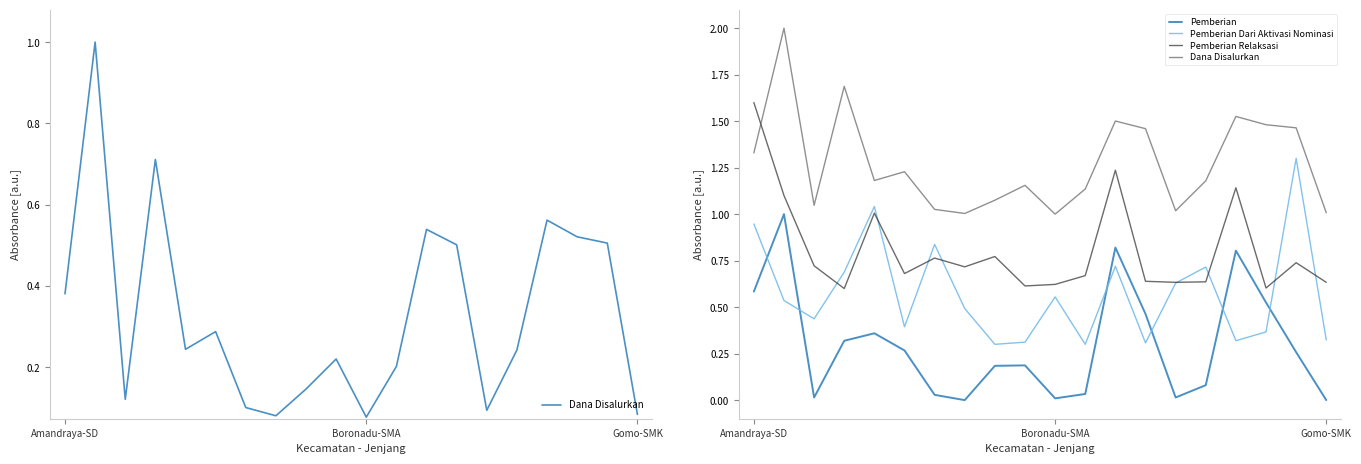

How many intersections are there between Pemberian Dari Aktivasi Nominasi and Pemberian Relaksasi?

8